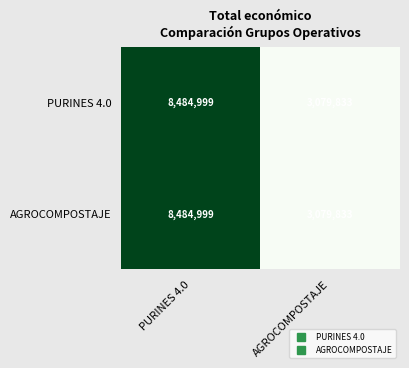

How many data points does each series have?

2